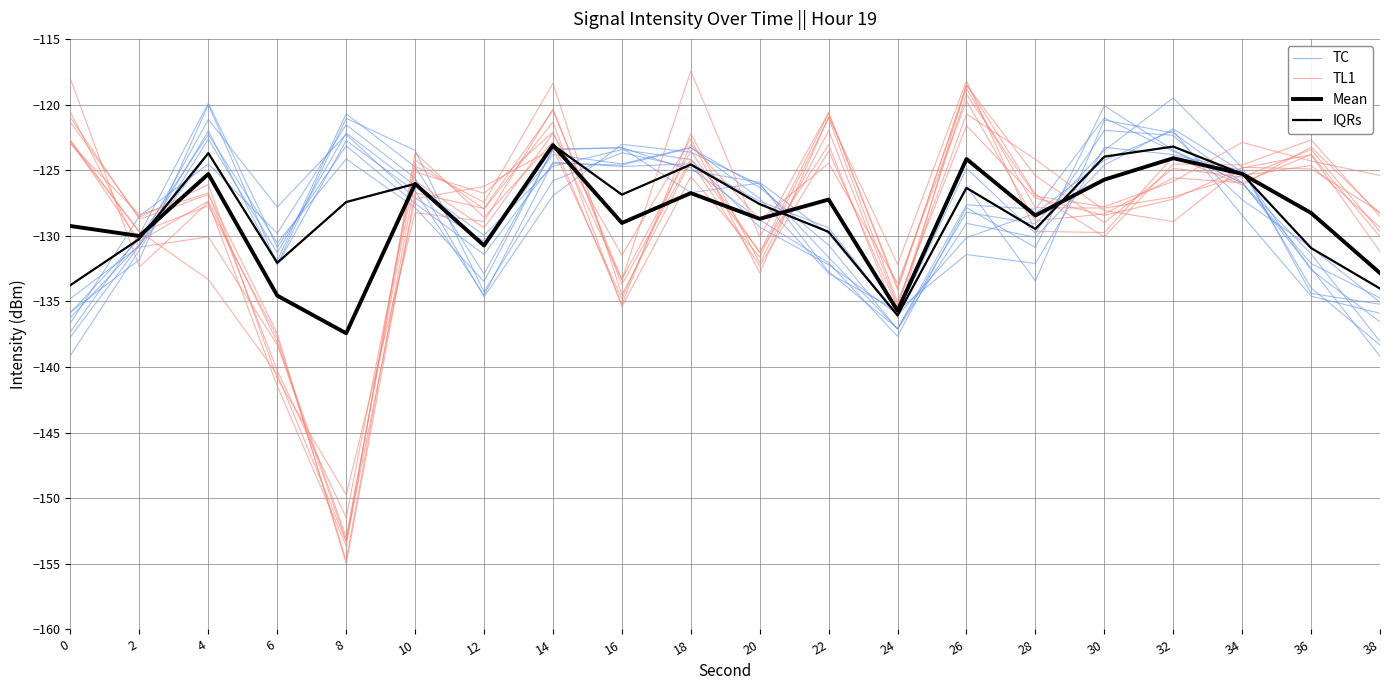

Does the chart display data point markers on the line(s)?

No